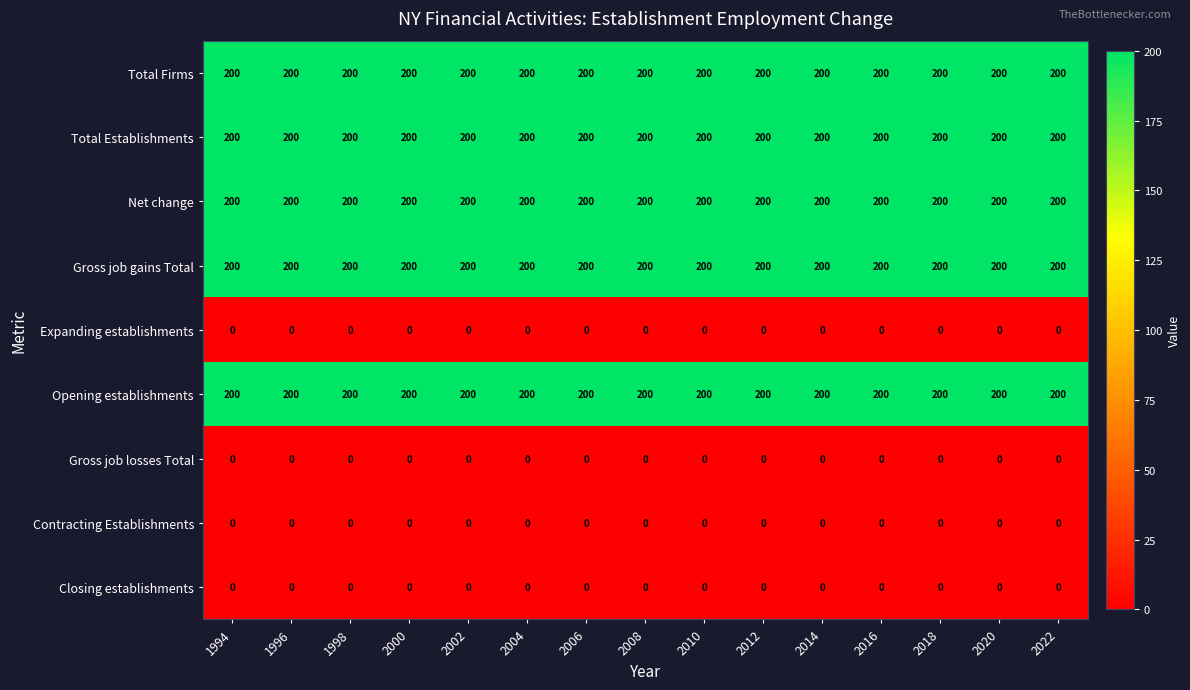

The Total Establishments series shows 119 at 2010. True or false?

False